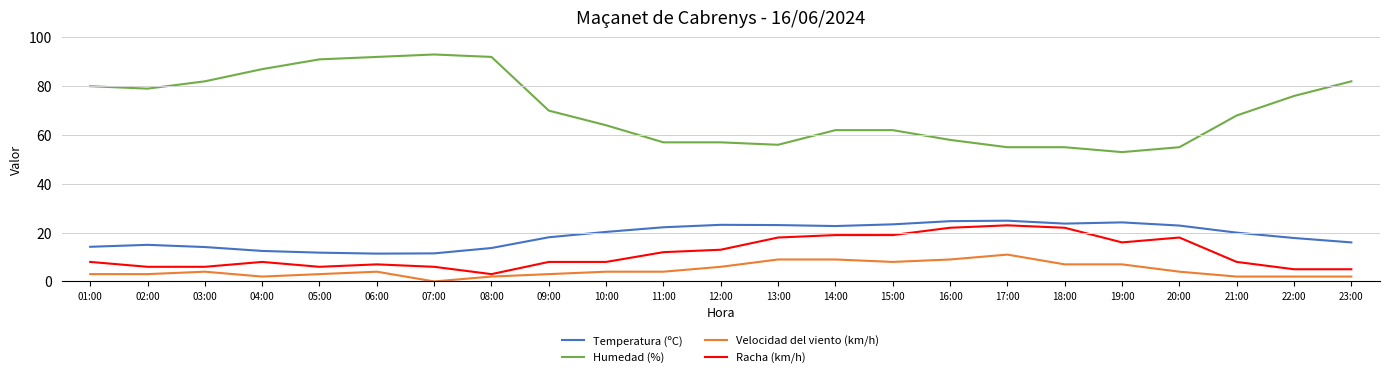

True or false: Racha (km/h) and Velocidad del viento (km/h) intersect in this chart.

False